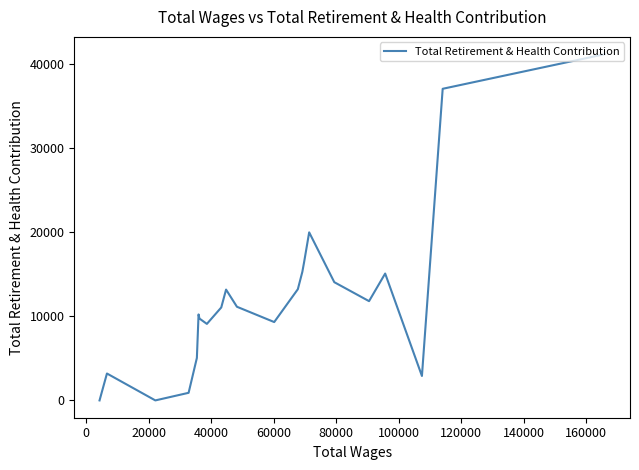

How many interior local peaks (higher than both neighbors) does the data have?

5